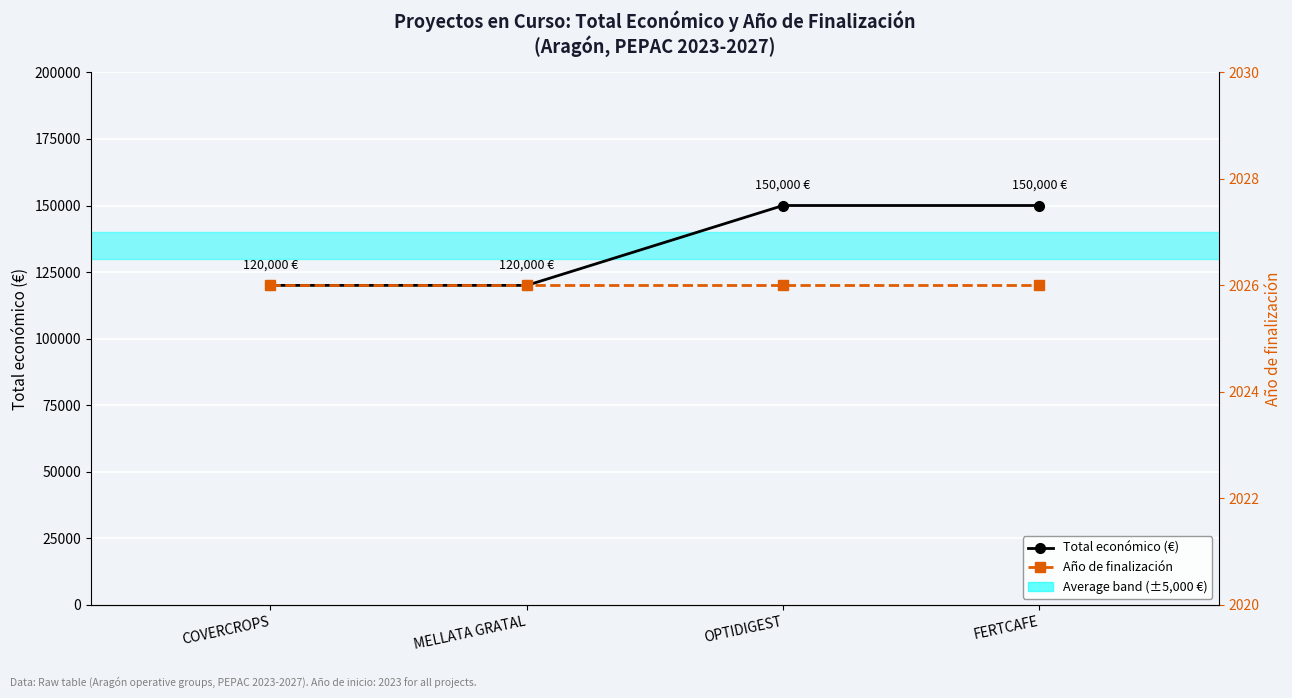

Reading right to left, list all the values displayed in this chart.

Total económico (€): 150000	150000	120000	120000
Año de finalización: 2026	2026	2026	2026